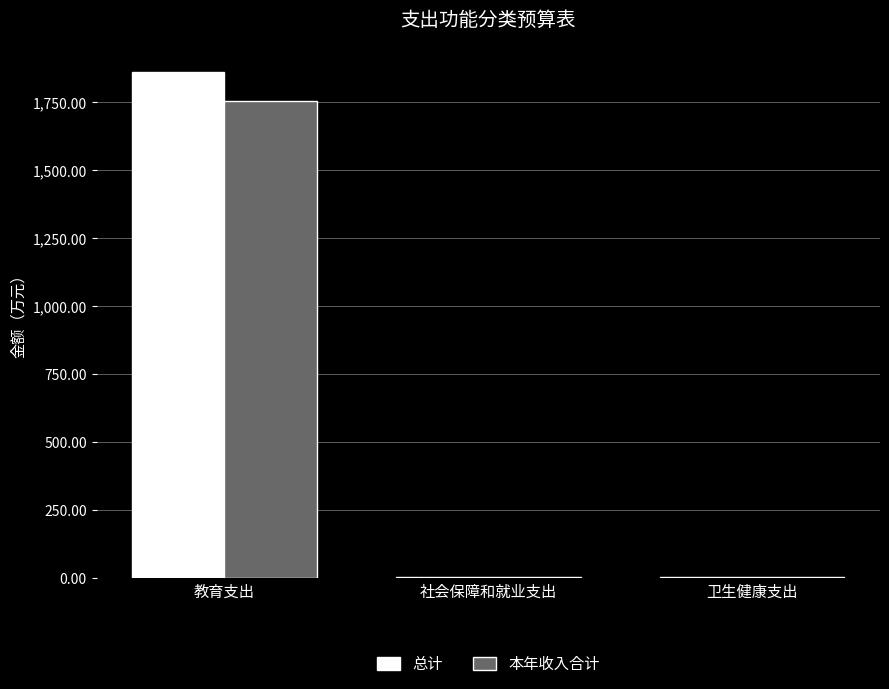

Between 教育支出 and 社会保障和就业支出, which series saw the biggest shift?

总计